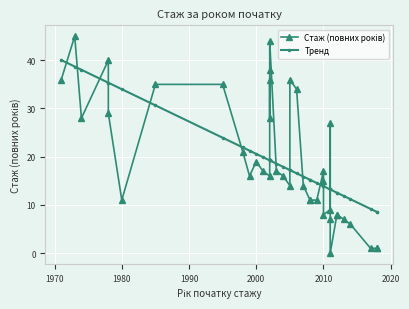

True or false: Тренд has a value of 2.0 at 37.

False